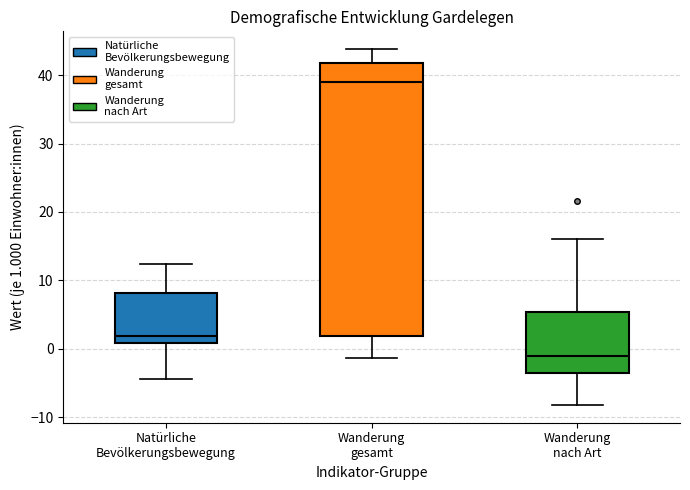

Reading left to right, read every box against the y-axis: the position of its median line, the range the box covers, and the ends of its whiskers. The values are not printed on the chart, so give them approximately, as read against the axis.

Natürliche Bevölkerungsbewegung: median 2, box 1 to 8, whiskers -4 to 12
Wanderung gesamt: median 39, box 2 to 42, whiskers -1 to 44
Wanderung nach Art: median -1, box -4 to 5, whiskers -8 to 16